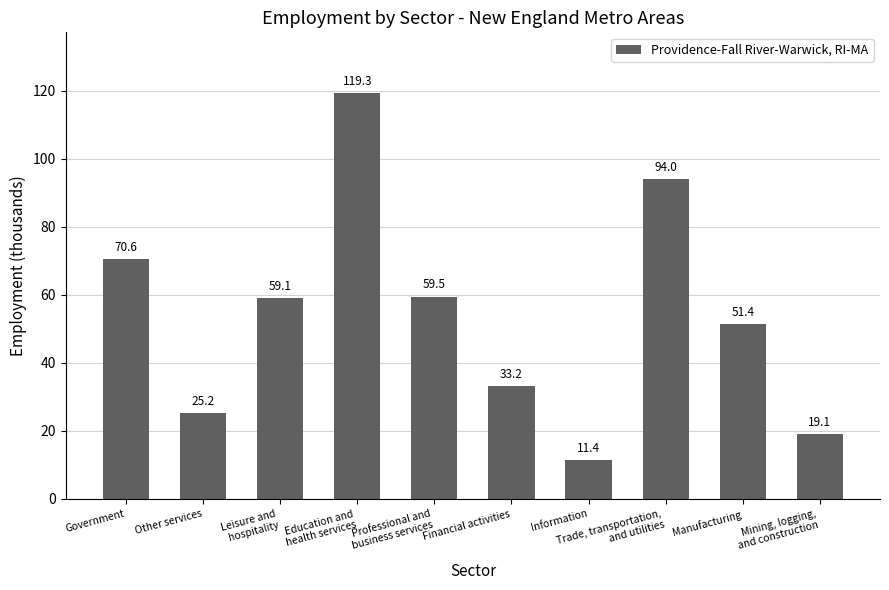

List the labels in order of value, largest first.

Education and
health services, Trade, transportation,
and utilities, Government, Professional and
business services, Leisure and
hospitality, Manufacturing, Financial activities, Other services, Mining, logging,
and construction, Information